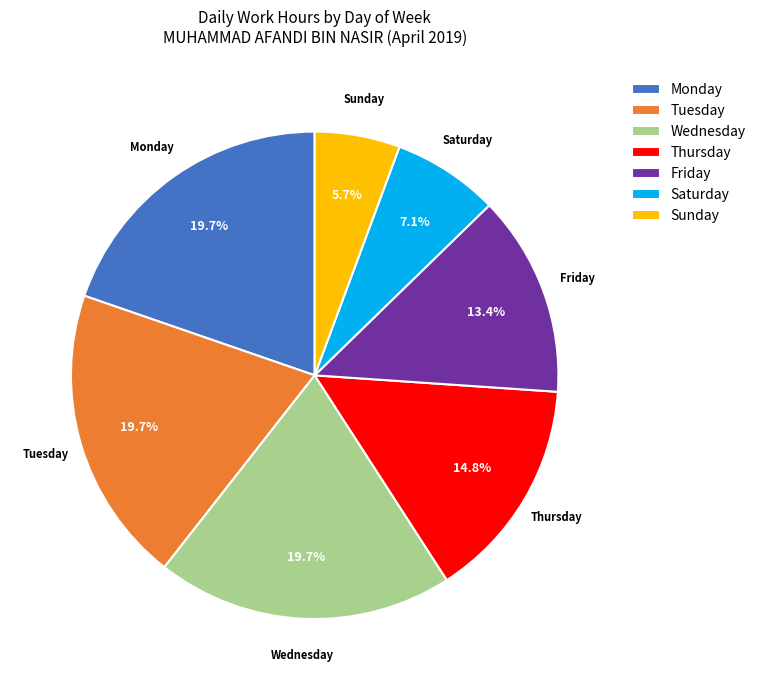

How many slices are in this pie chart?

7